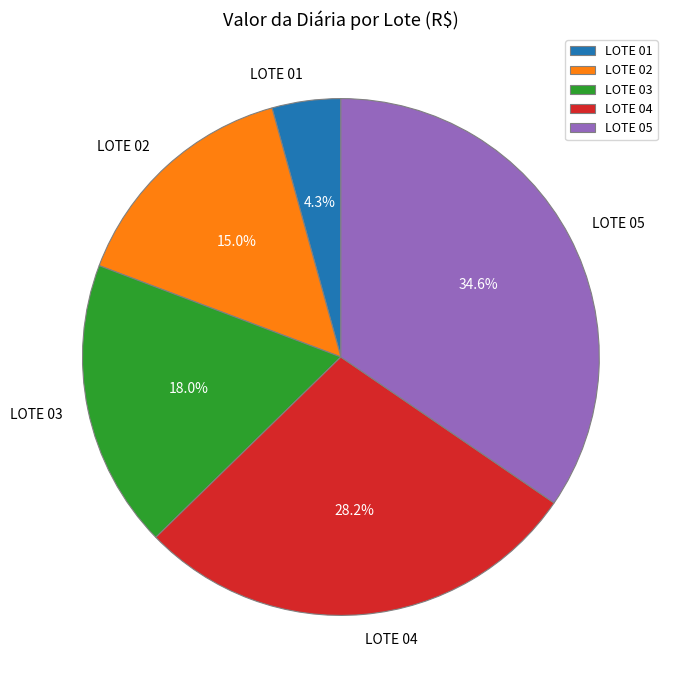

Is the sum of LOTE 05 and LOTE 03 greater than half?

Yes